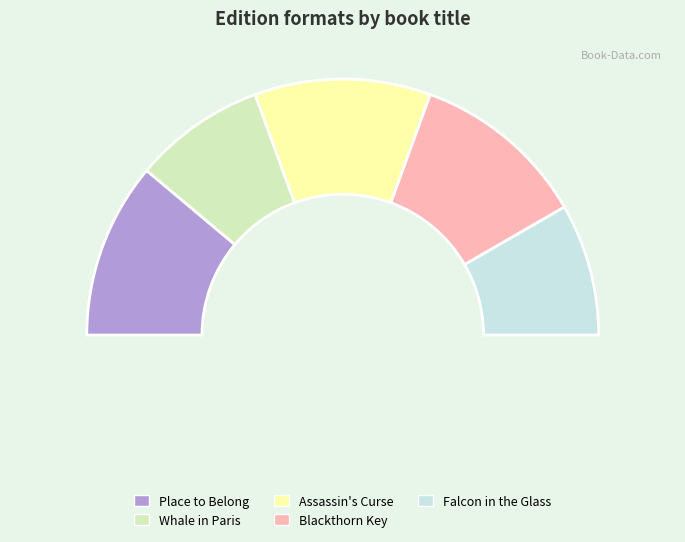

Which slice is the largest?

Assassin's Curse